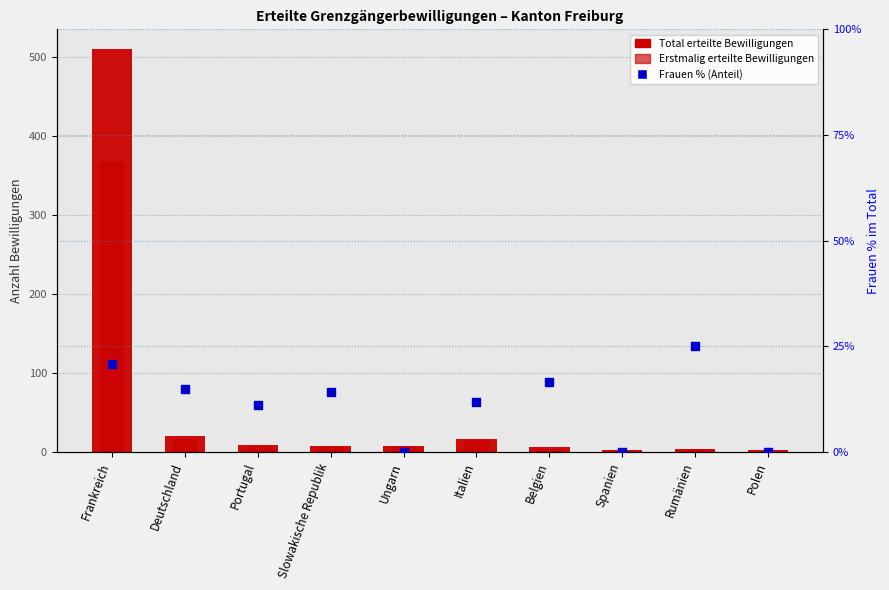

Which series contains the lowest Y value?

Frauen % (Anteil)